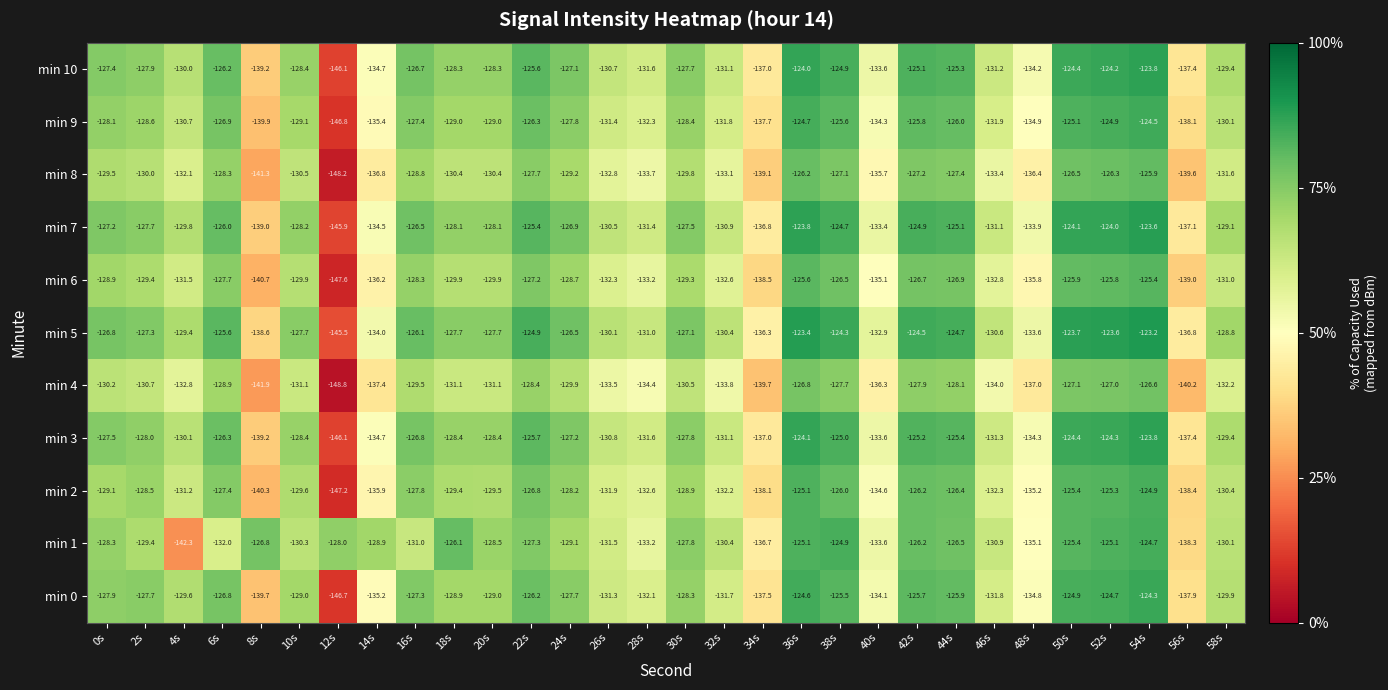

What is the difference between the maximum and second lowest values in the min 6 series?

15.3